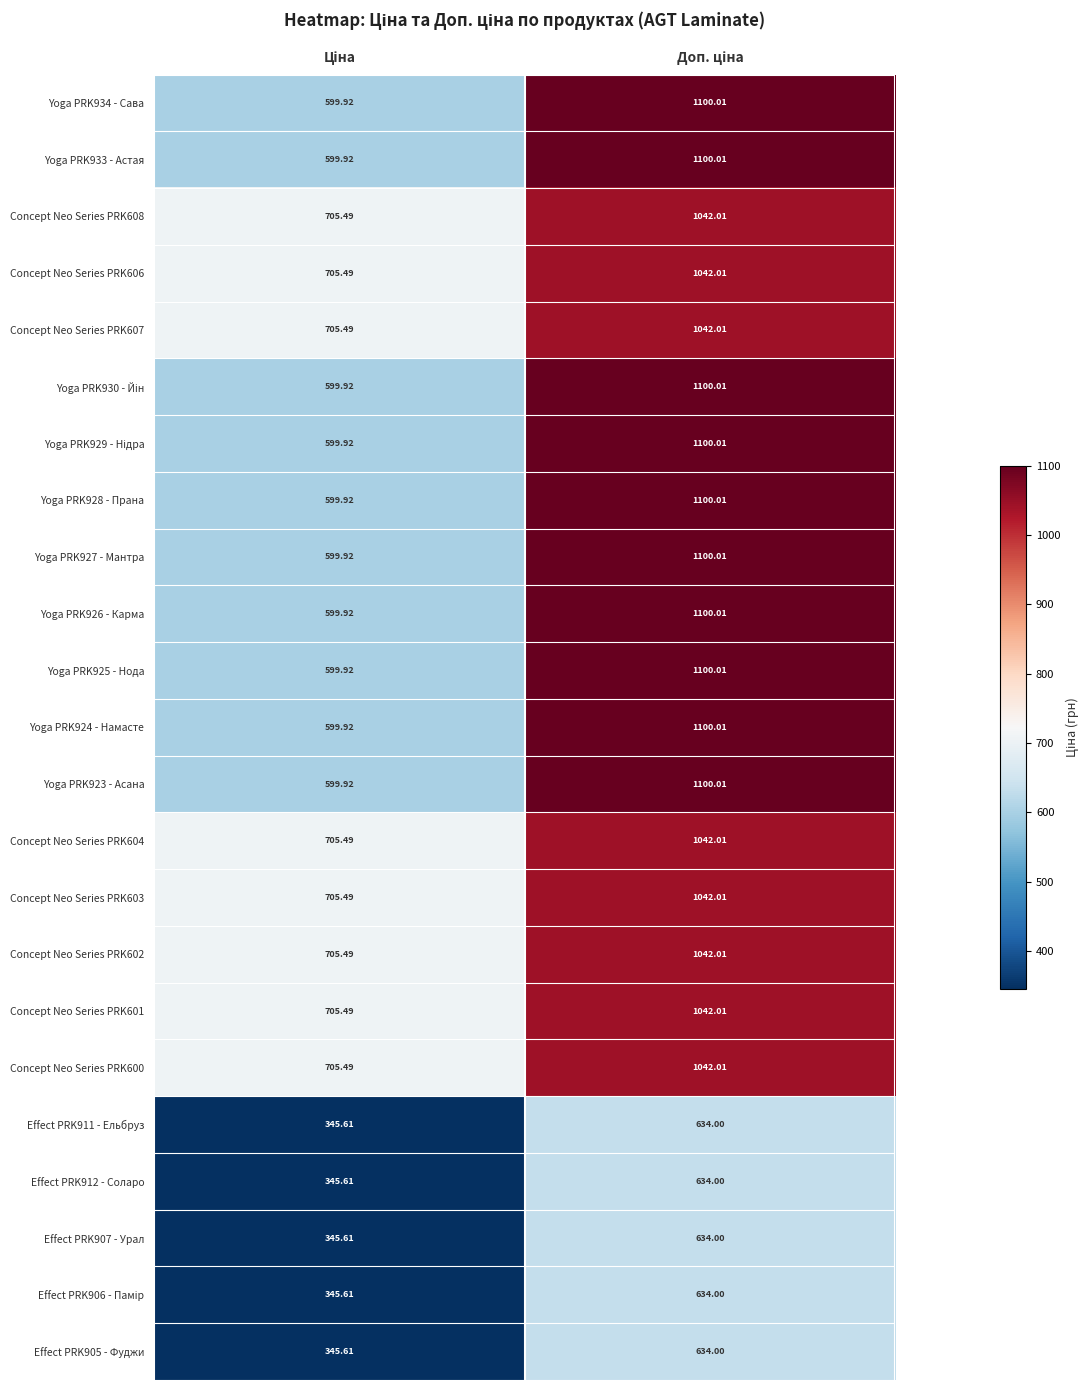

Which series changed the most between Ціна and Доп. ціна?

Yoga PRK934 - Сава